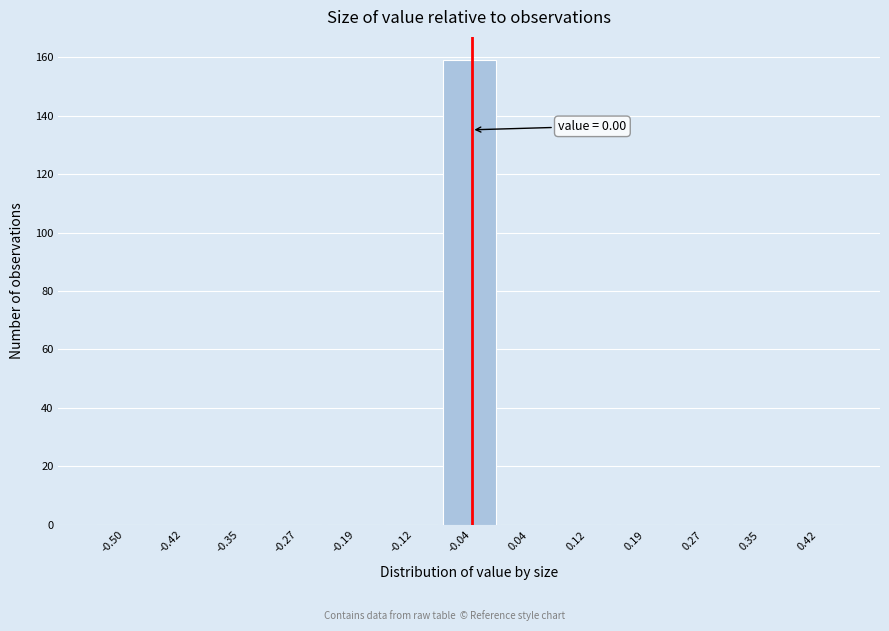

Reading left to right, extract all data points from this chart.

-0.50=0	-0.42=0	-0.35=0	-0.27=0	-0.19=0	-0.12=0	-0.04=159	0.04=0	0.12=0	0.19=0	0.27=0	0.35=0	0.42=0